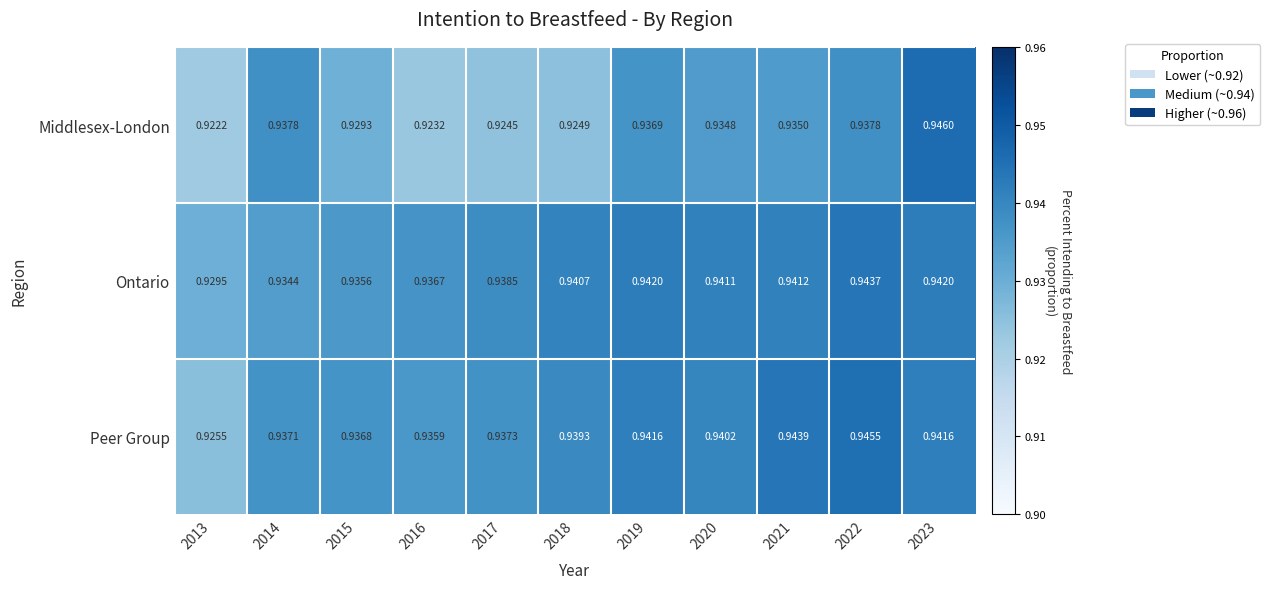

List the series in order of their peak value, highest first.

Middlesex-London, Peer Group, Ontario